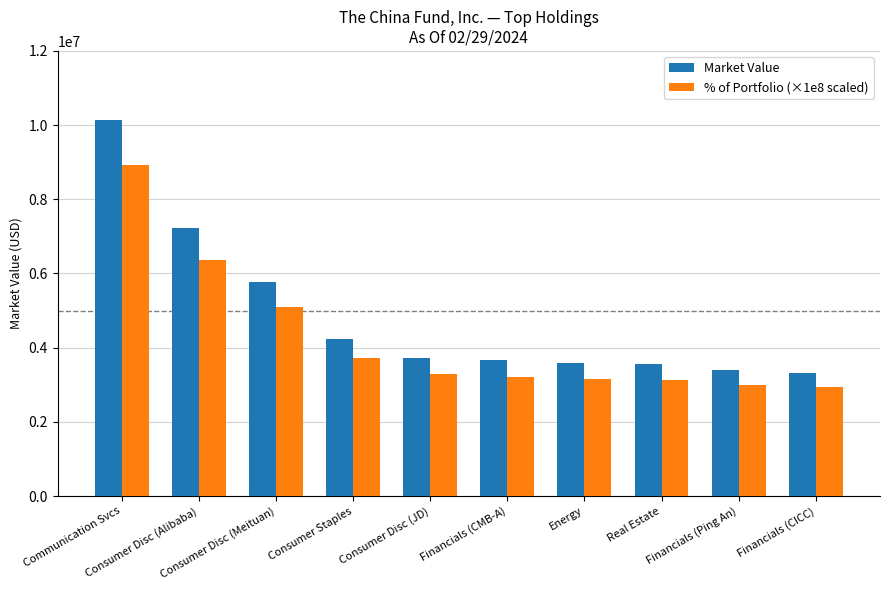

Rank the series by their average value, from highest to lowest.

Market Value, % of Portfolio (×1e8 scaled)